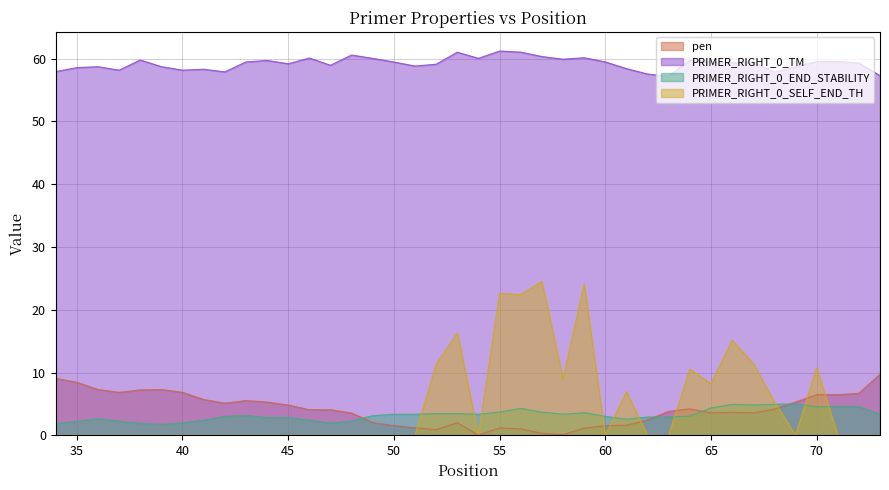

What is the spread (max minus min) of values at 65?

55.9